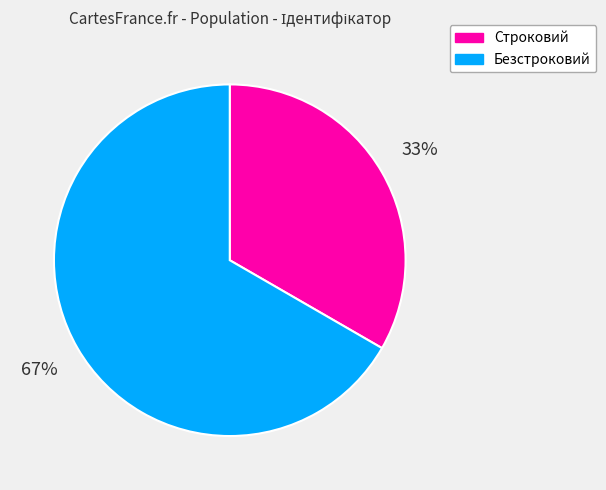

What is the ratio of the value at Строковий to the value at Безстроковий?

0.5